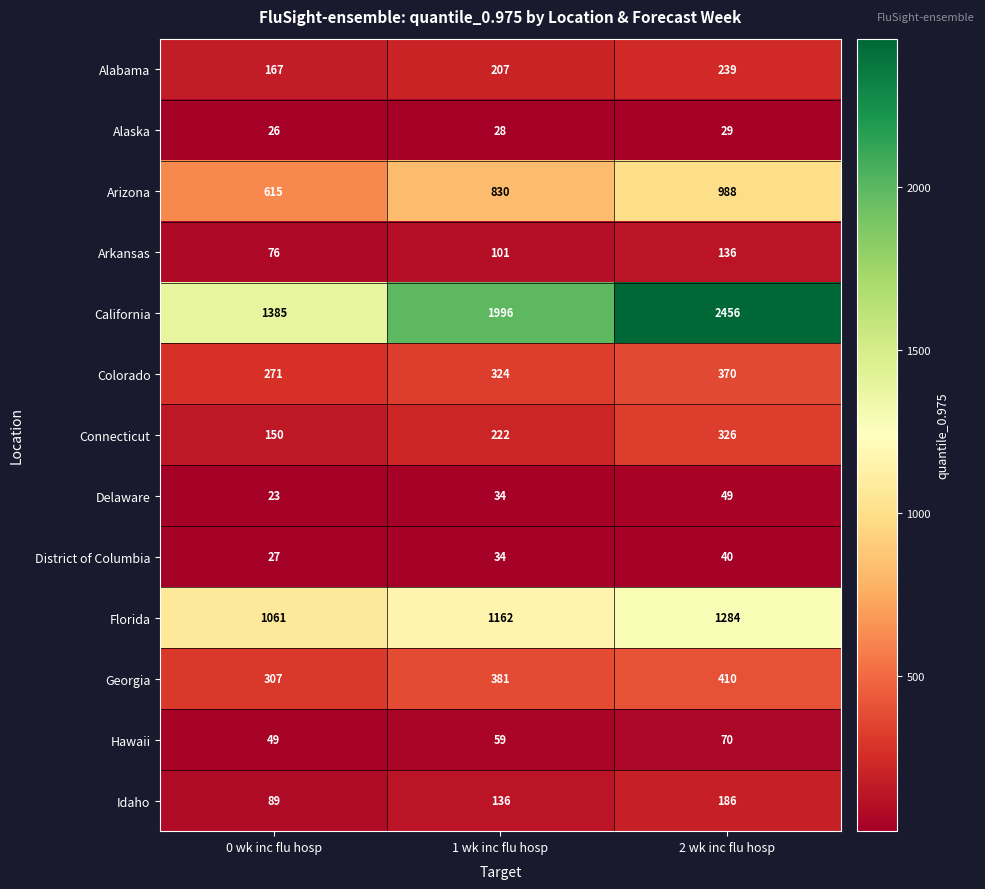

True or false: Connecticut has a value of 150 at 0 wk inc flu hosp.

True